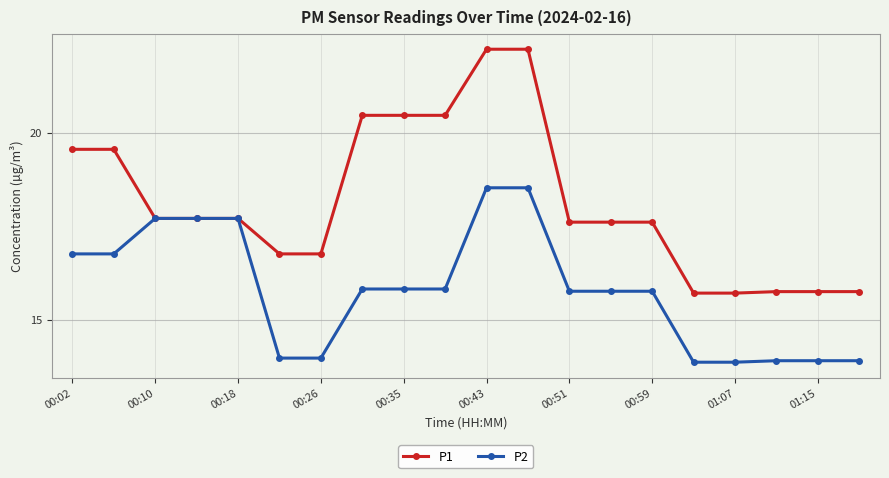

Does the chart display data point markers on the line(s)?

Yes